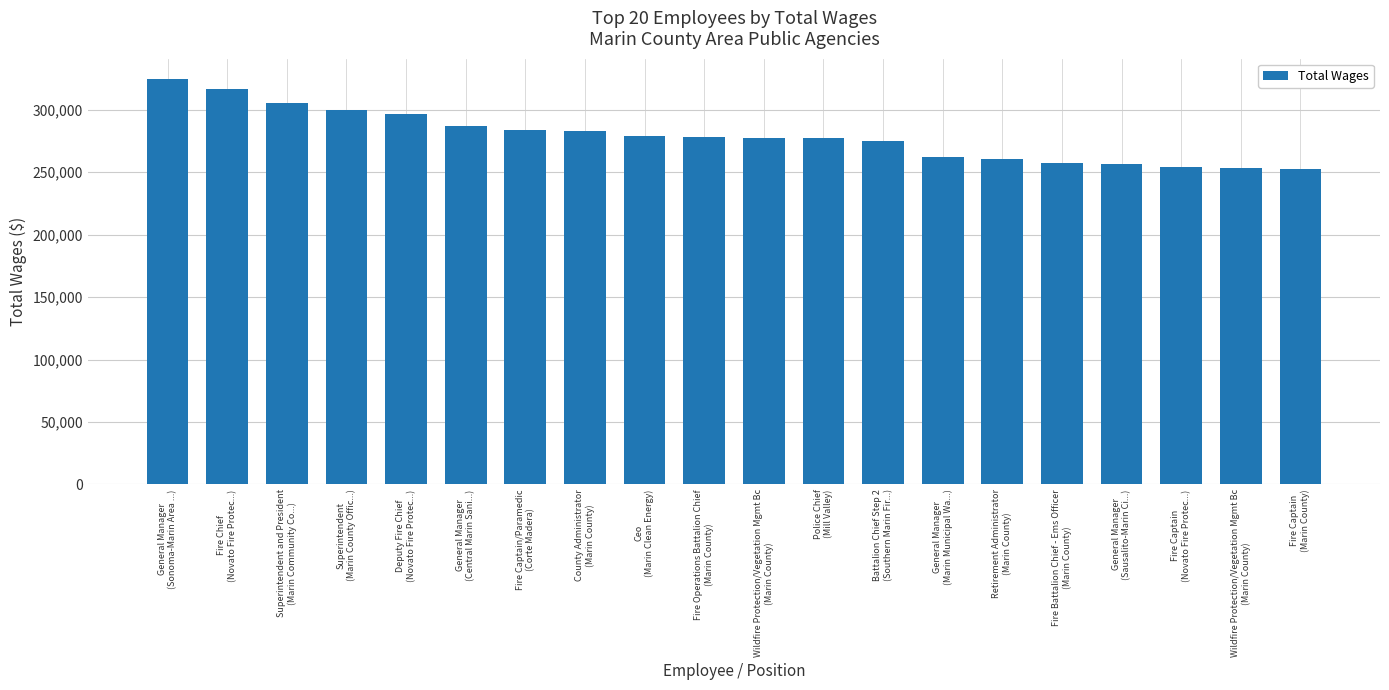

How many data points does each series have?

20